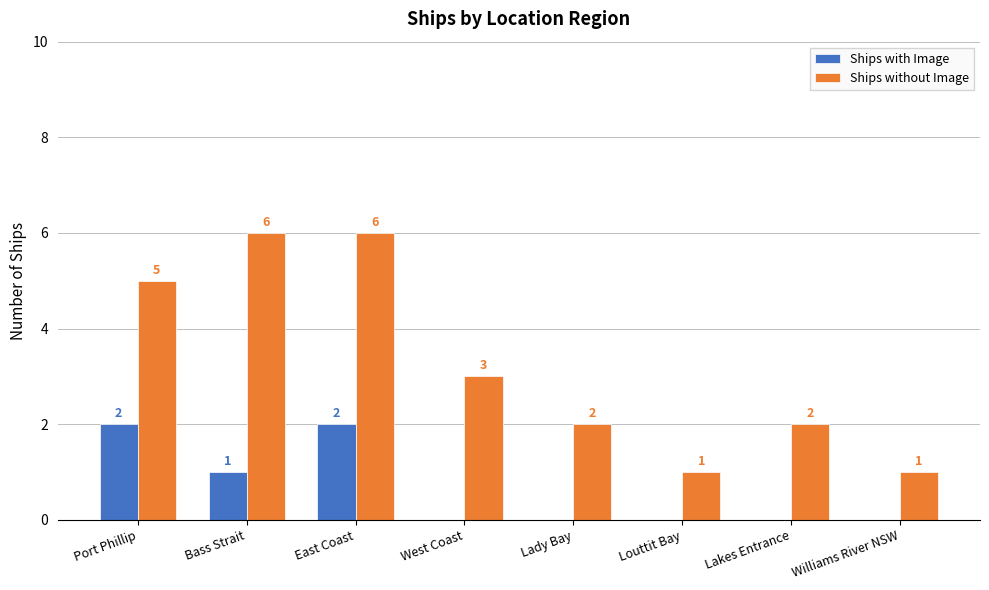

Which series changed the most between Bass Strait and East Coast?

Ships with Image